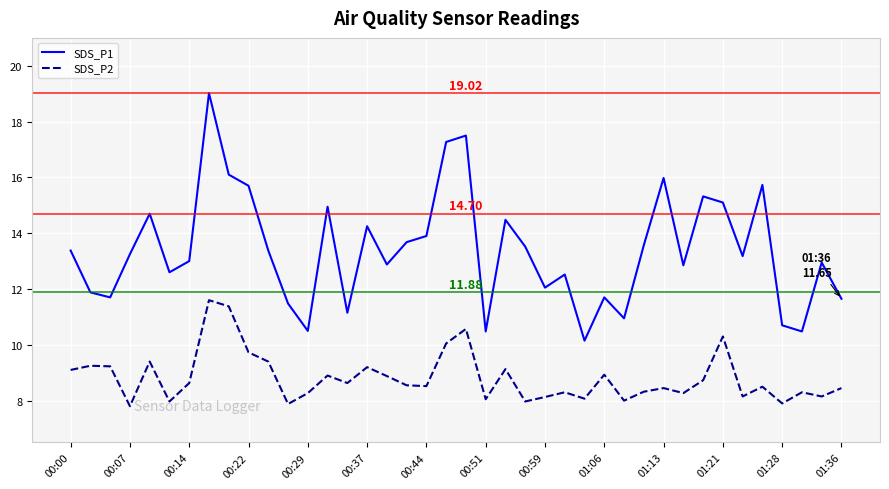

Which series has the widest spread of values?

SDS_P1